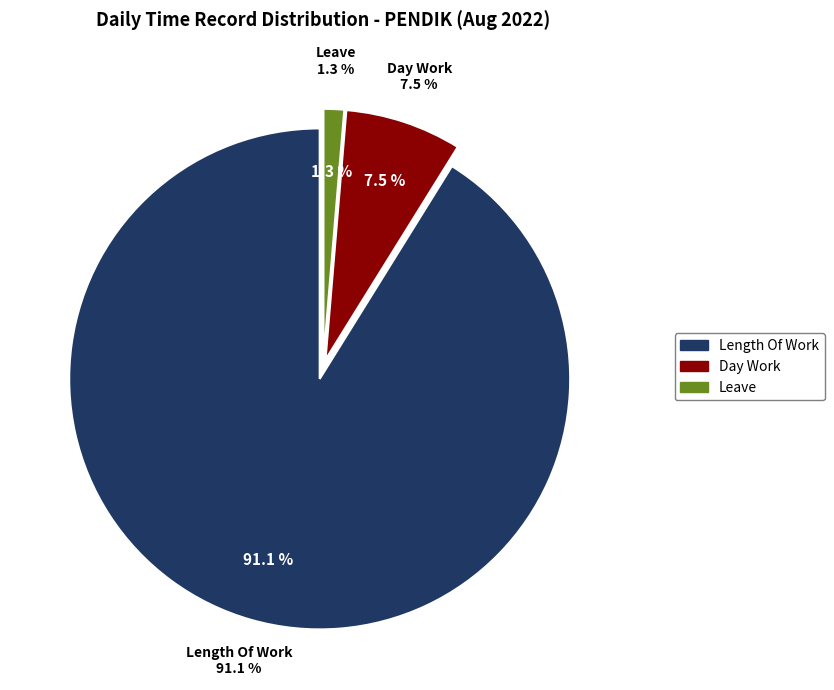

Which category has the biggest portion of the pie?

Length Of Work